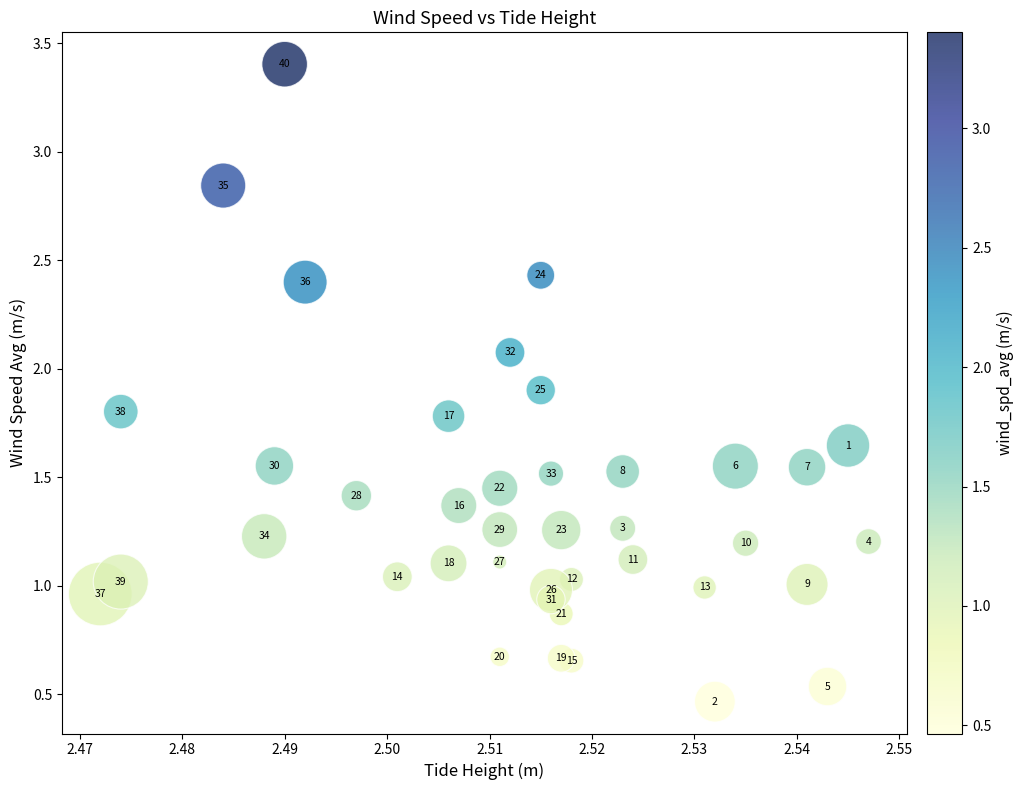

What is the range of Y values (max minus min)?

2.9